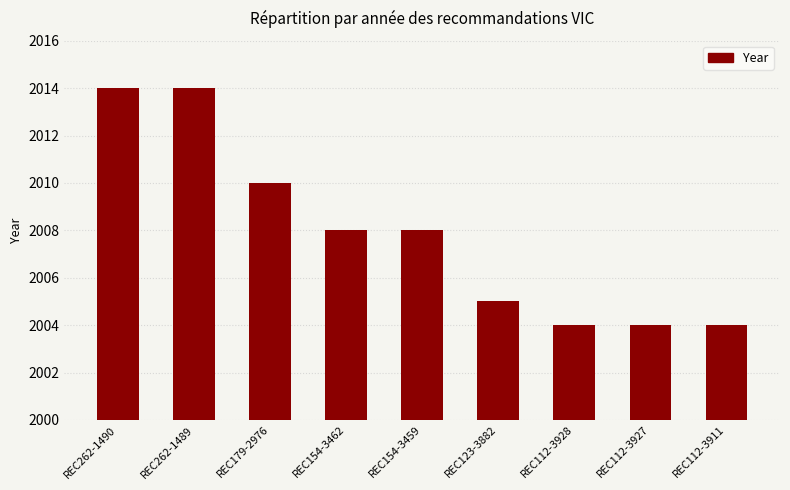

True or false: the data shows 960 at REC154-3462.

False